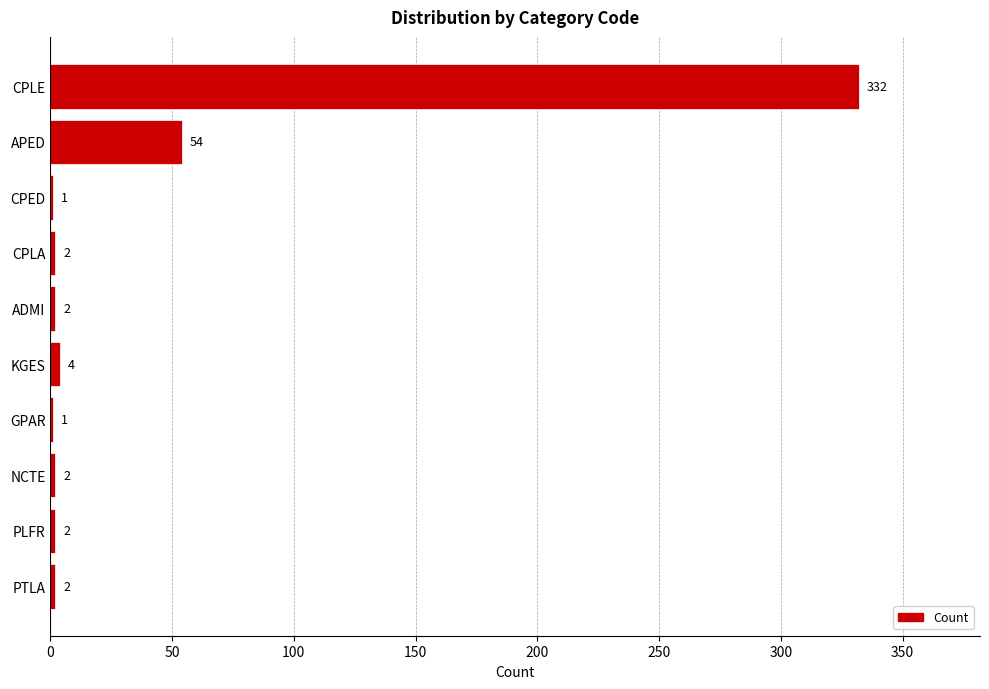

What is the sum of all values?

402